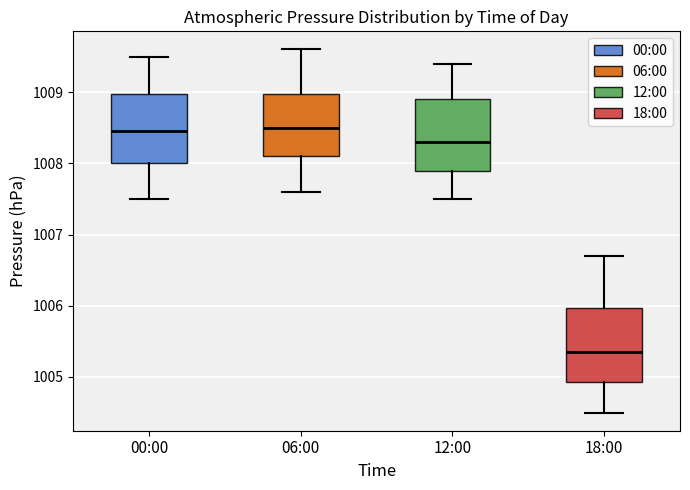

Reading left to right, read every box against the y-axis: the position of its median line, the range the box covers, and the ends of its whiskers. The values are not printed on the chart, so give them approximately, as read against the axis.

00:00: median 1008.5, box 1008.0 to 1009.0, whiskers 1007.5 to 1009.5
06:00: median 1008.5, box 1008.1 to 1009.0, whiskers 1007.6 to 1009.6
12:00: median 1008.3, box 1007.9 to 1008.9, whiskers 1007.5 to 1009.4
18:00: median 1005.4, box 1004.9 to 1006.0, whiskers 1004.5 to 1006.7